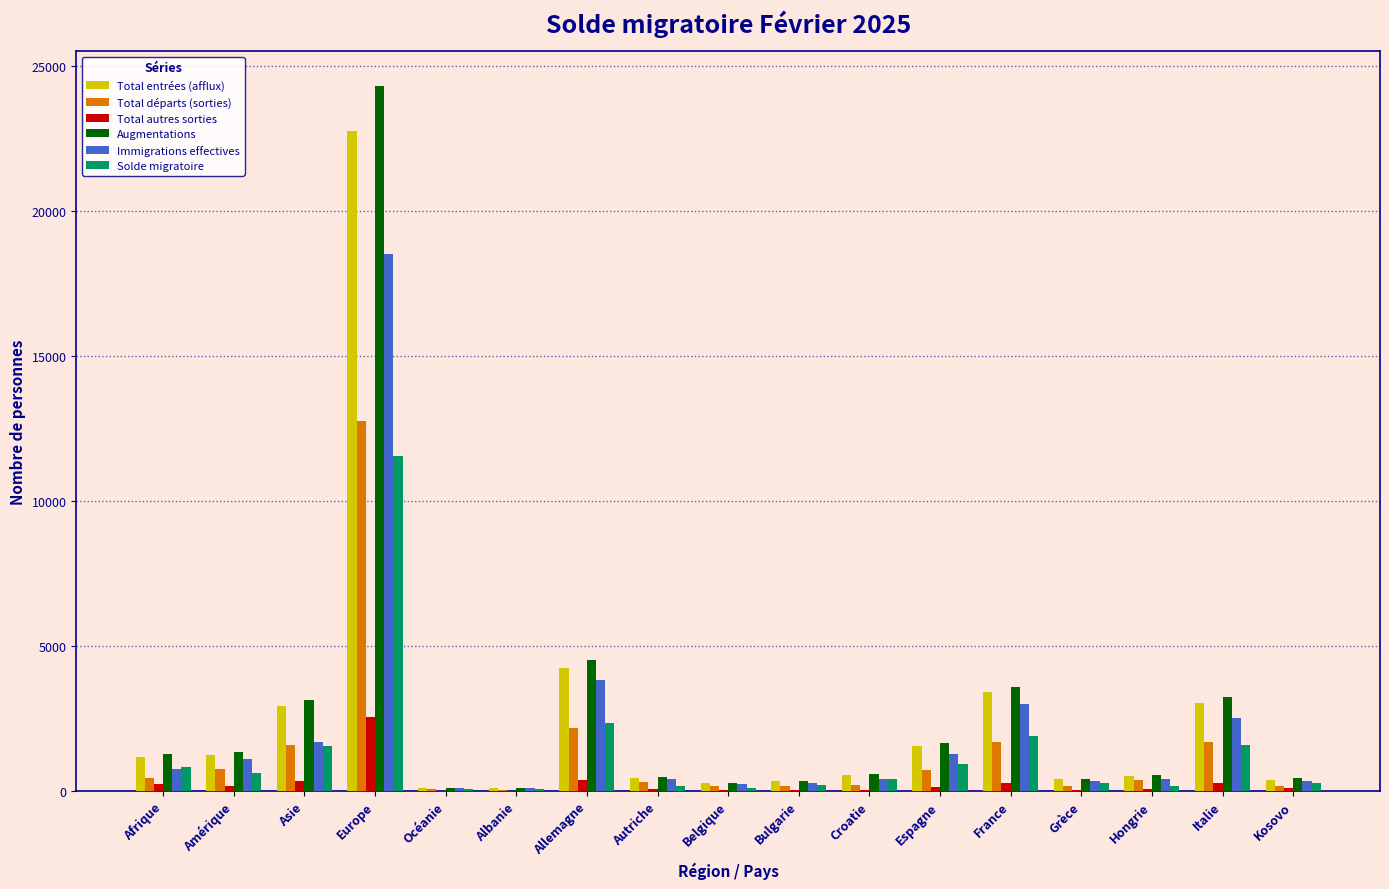

How many groups of bars are there?

17